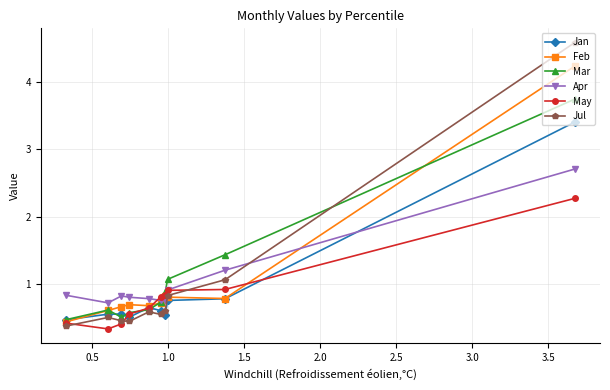

List the series in order of their peak value, highest first.

Jul, Feb, Mar, Jan, Apr, May